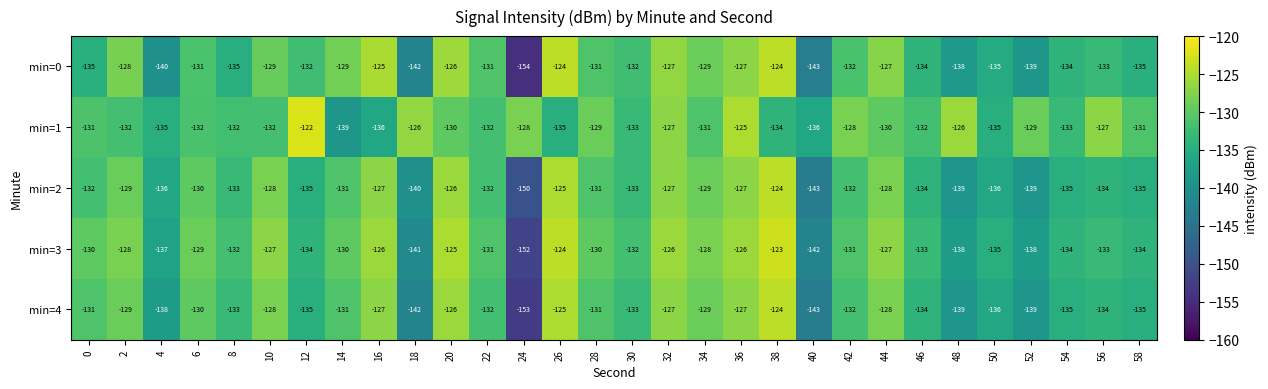

What is the sum of all min=4 values?

-3986